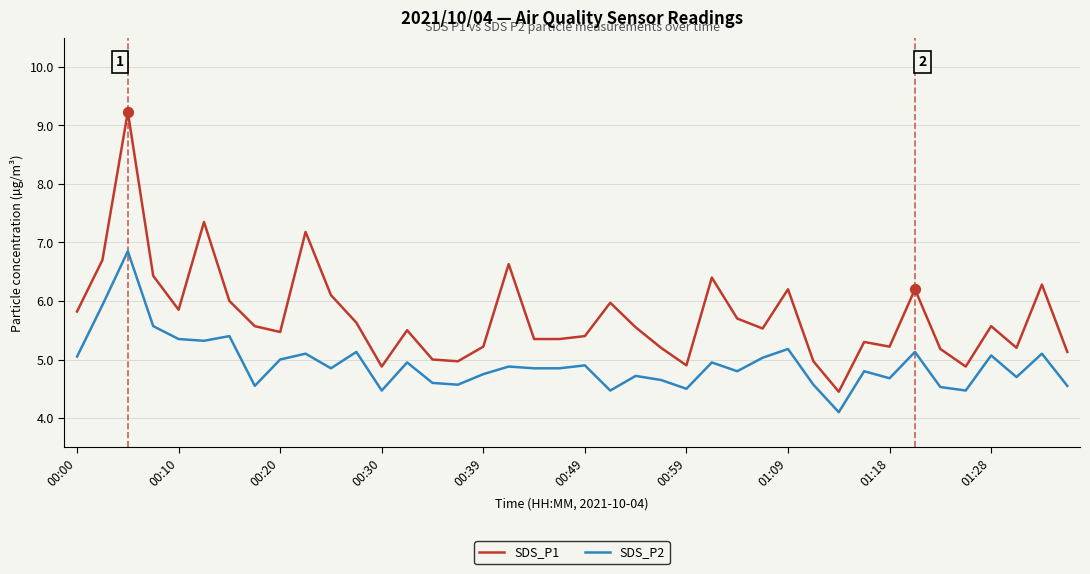

Which series has the largest range (max minus min)?

SDS_P1